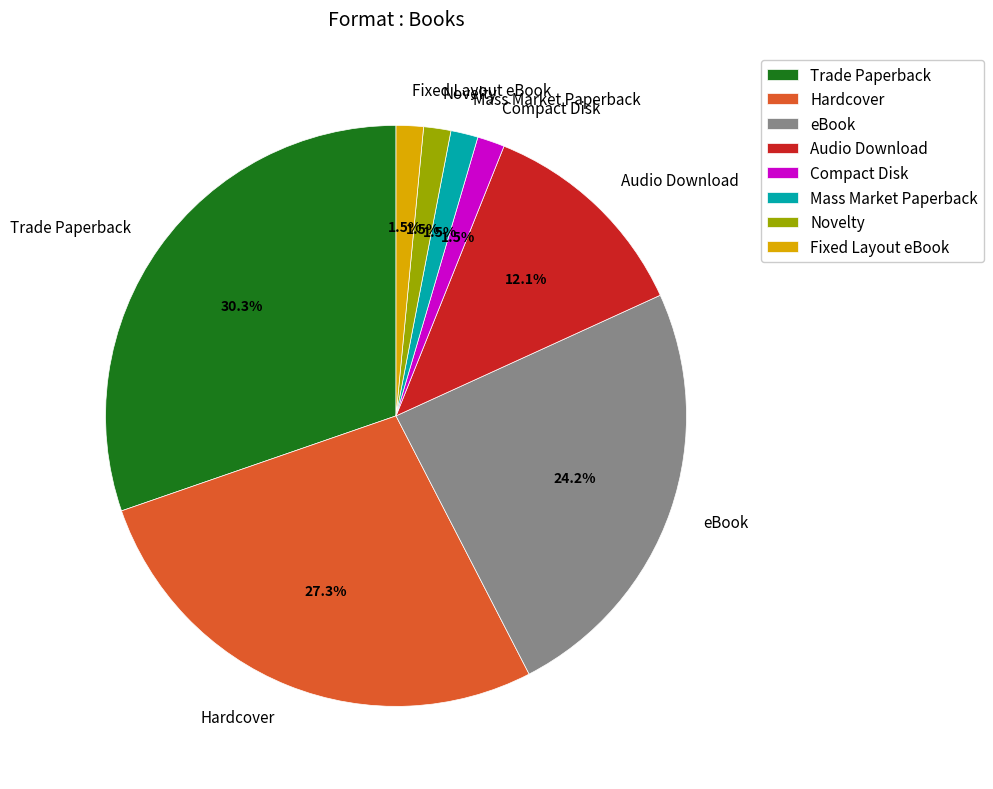

What is the ratio of the value at Fixed Layout eBook to the value at eBook?

0.1